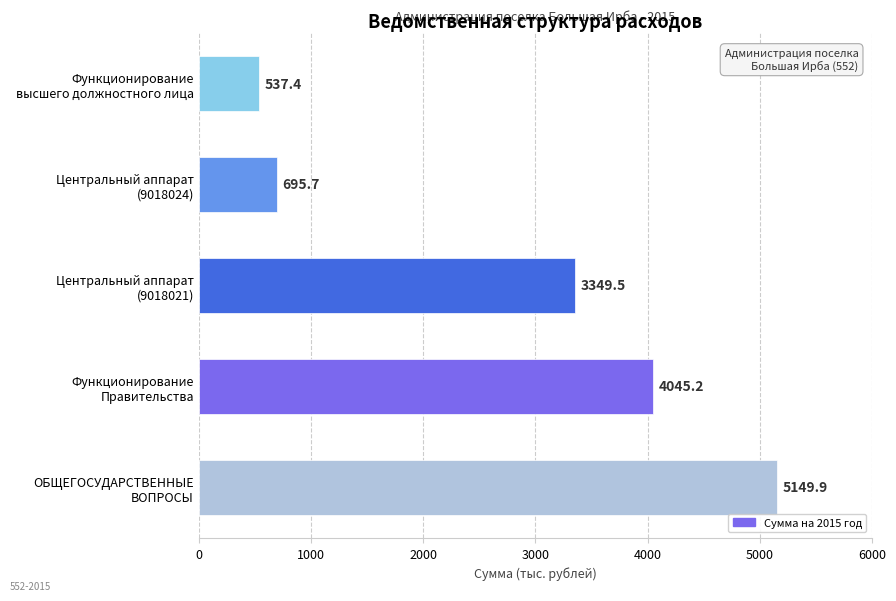

What is the smallest value displayed?

537.4